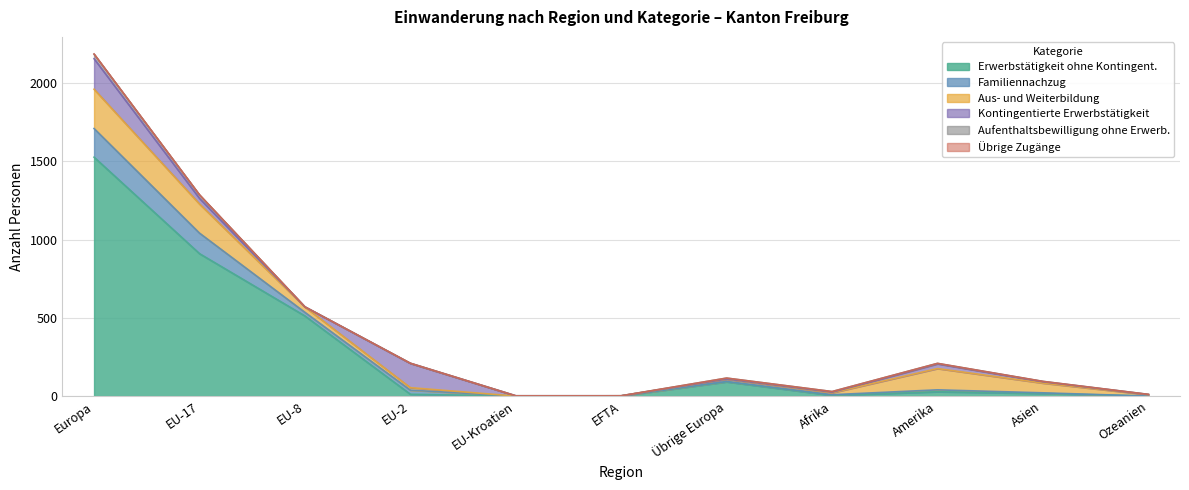

At which category does the chart reach its peak across all series?

Europa